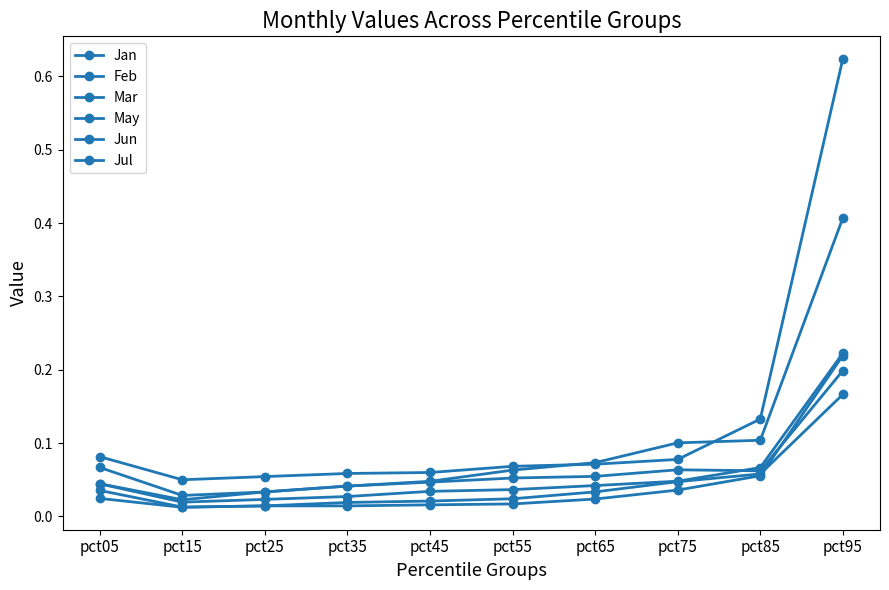

The Jul series shows 0.0 at pct55. True or false?

False